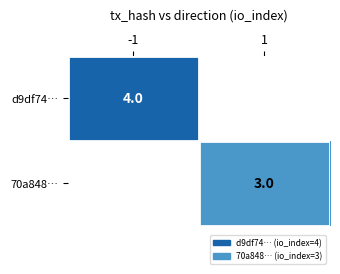

The value of 70a848… at 1 is 3. True or false?

True